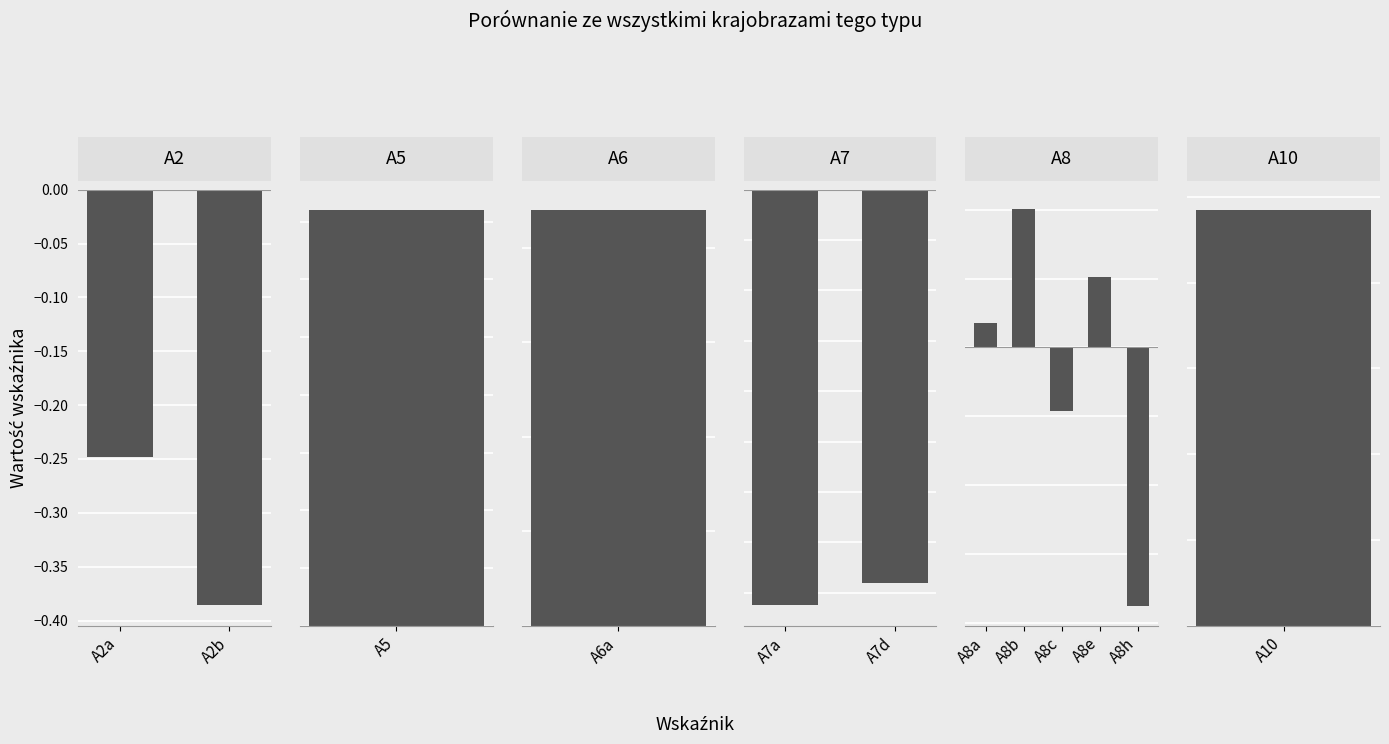

Reading right to left, what are all the values shown in this chart?

A10=1.0	A8h=-0.8	A8e=0.2	A8c=-0.2	A8b=0.4	A8a=0.1	A7d=-0.8	A7a=-0.8	A6a=0.1	A5=0.7	A2b=-0.4	A2a=-0.2